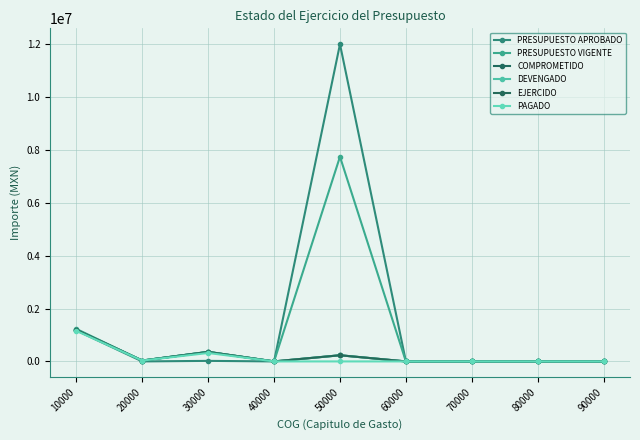

Is it true that DEVENGADO equals -586531.0 at 80000?

False